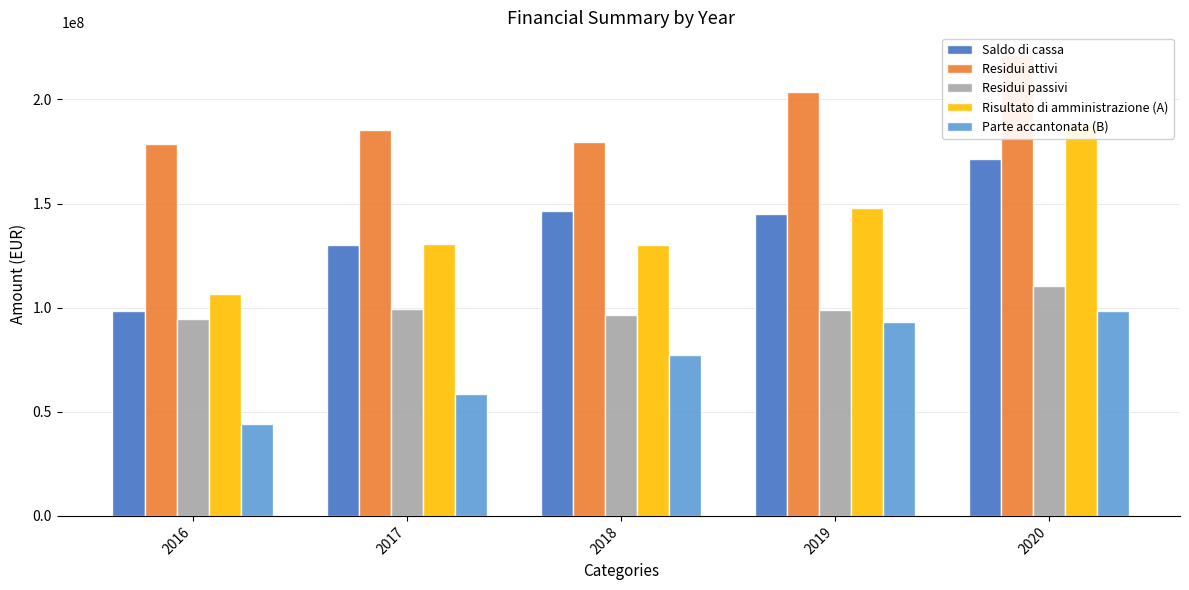

Read the Residui attivi value at 2016.

178715141.2